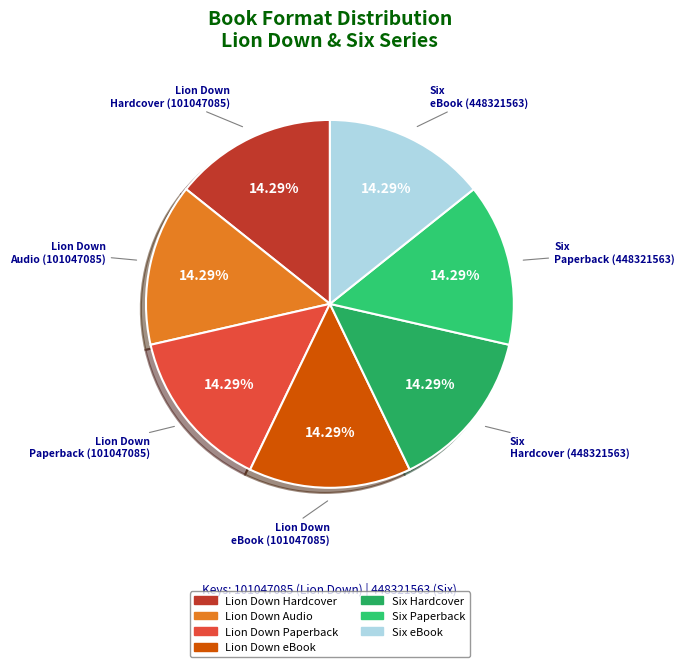

Count the number of slices in the pie.

7